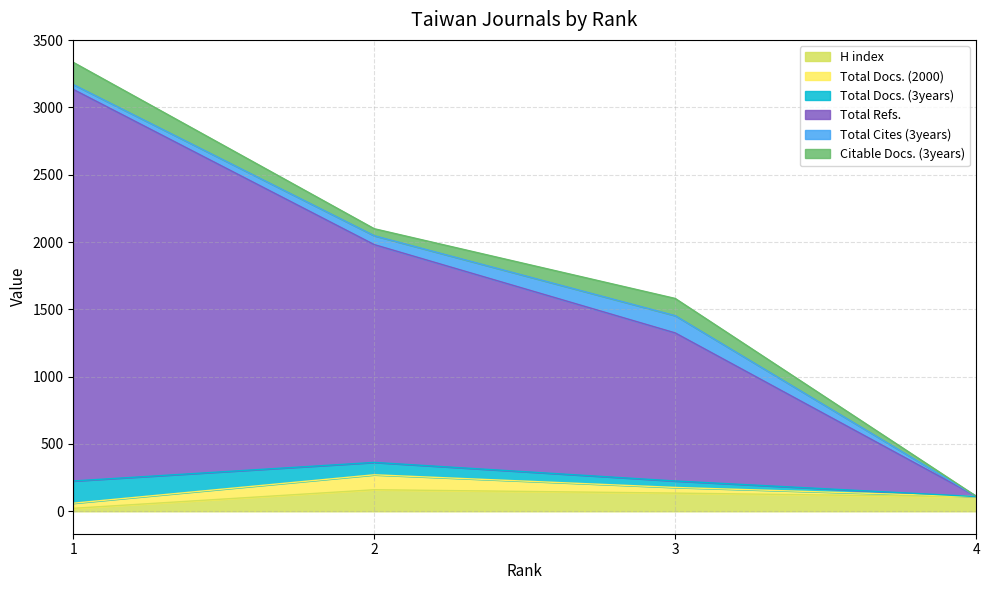

What is the highest value of the H index series?

160